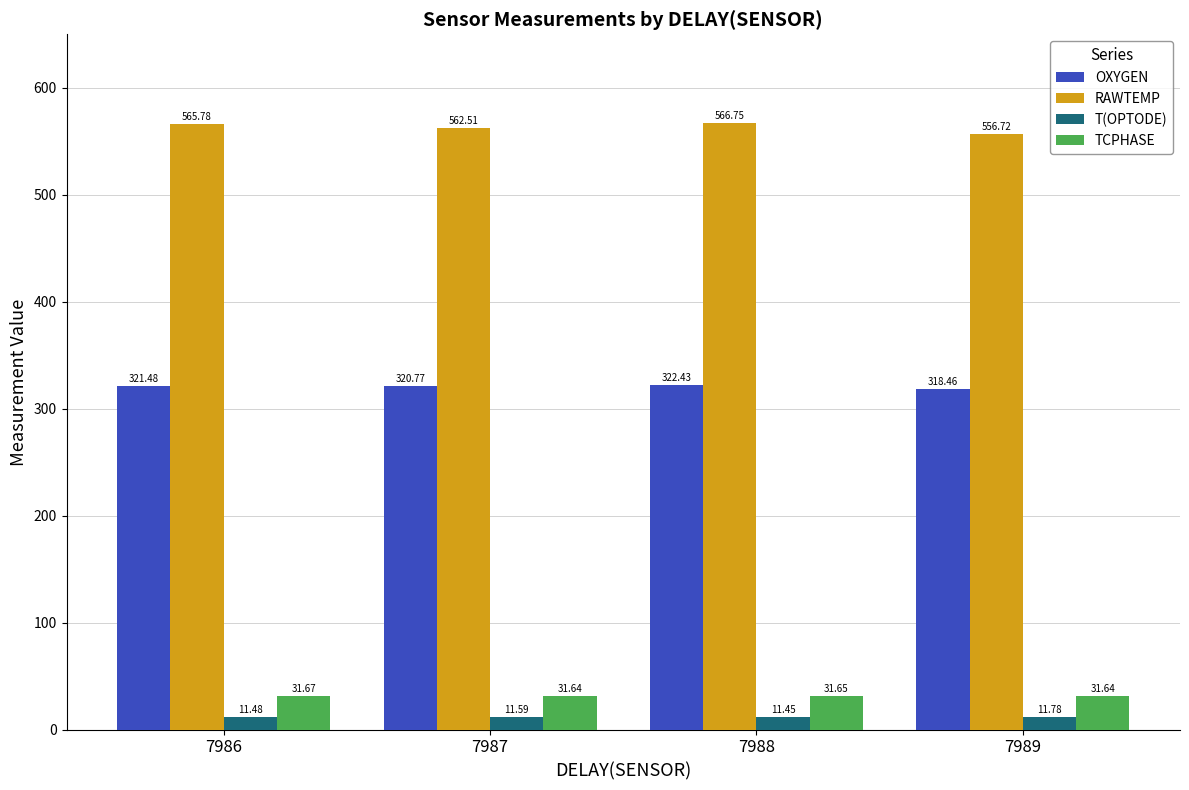

What is the sum of the TCPHASE values at 7989 and 7988?

63.3